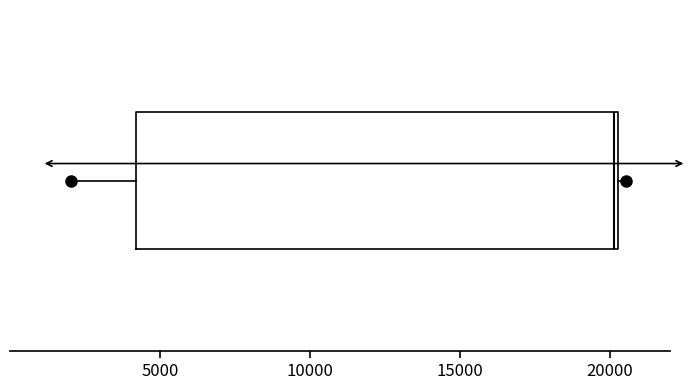

Read this box plot against the x-axis: the position of the median line, the range covered by the box, and the ends of both whiskers. The values are not printed on the chart, so give them approximately, as read against the axis.

median 20000, box 4000 to 20500, whiskers 2000 to 20500 (just right of the box's right edge)